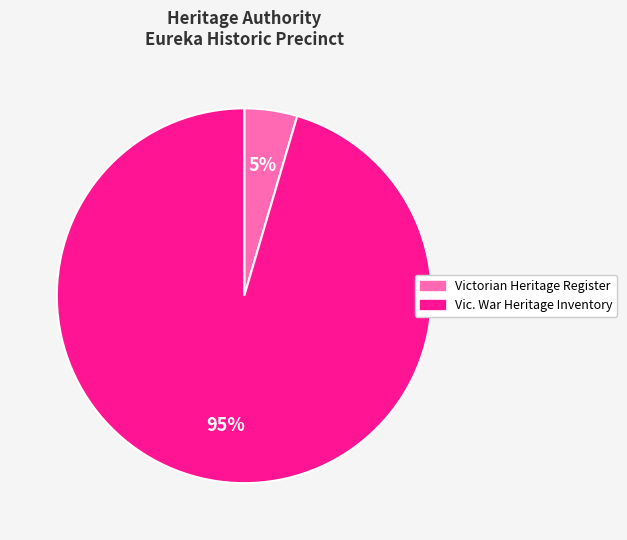

Is there a majority slice in this chart?

Yes